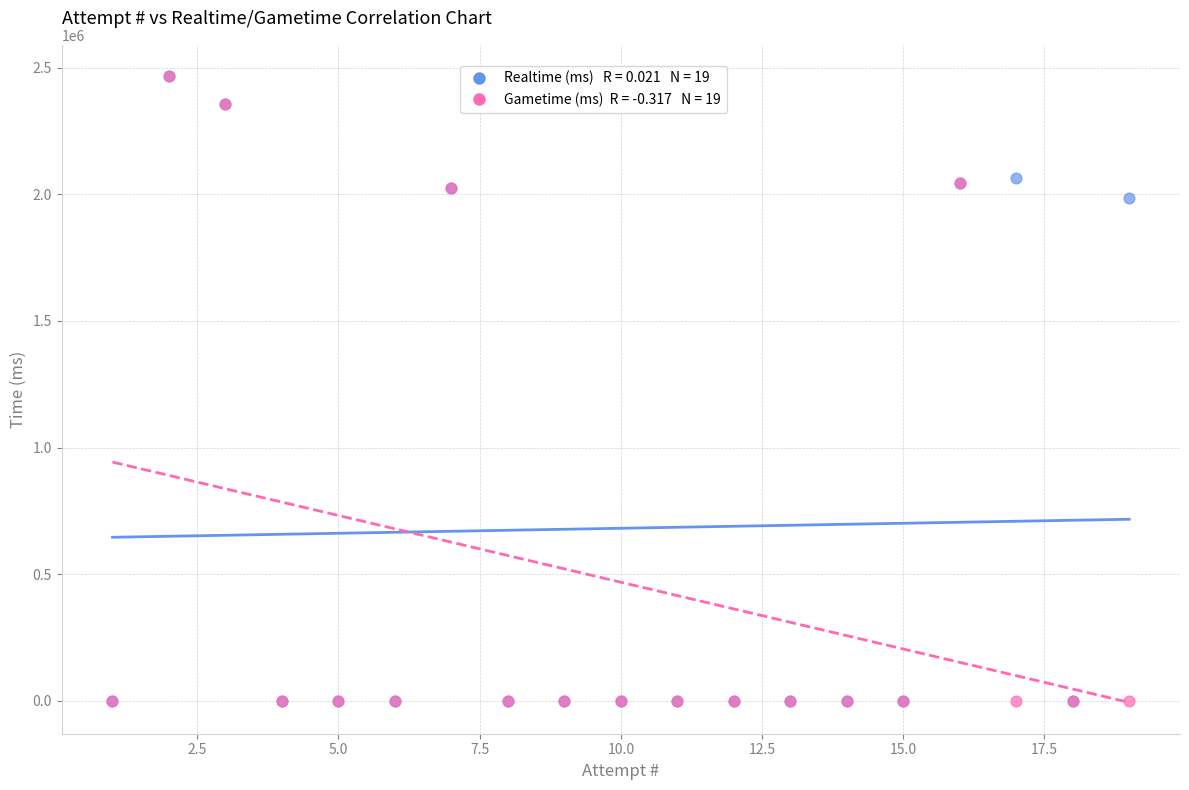

Across all series, what Y value is closest to 1233077?

1983635